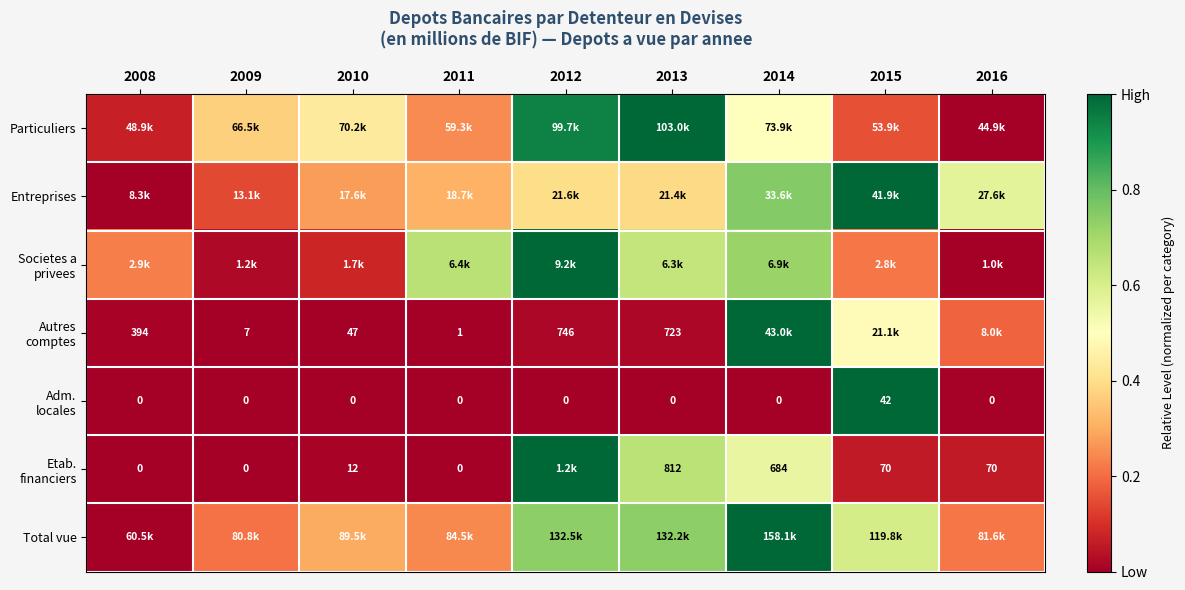

At which category is the sum across all series the highest?

2014